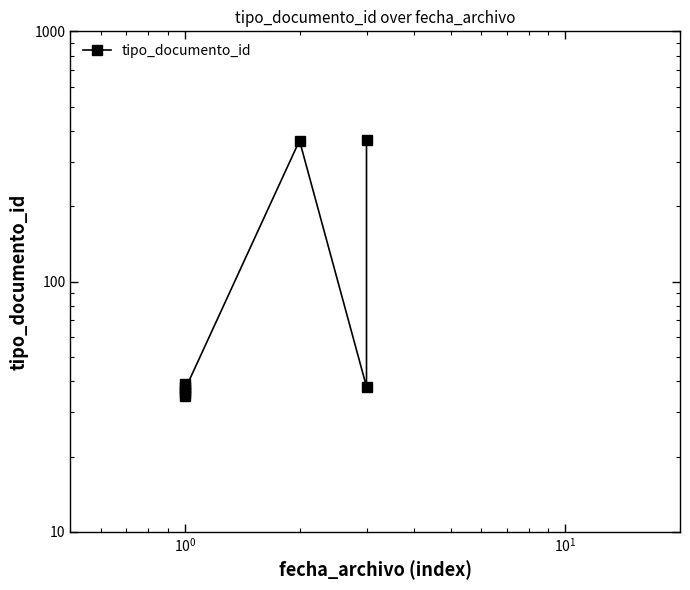

The value at 7 is 485. True or false?

False